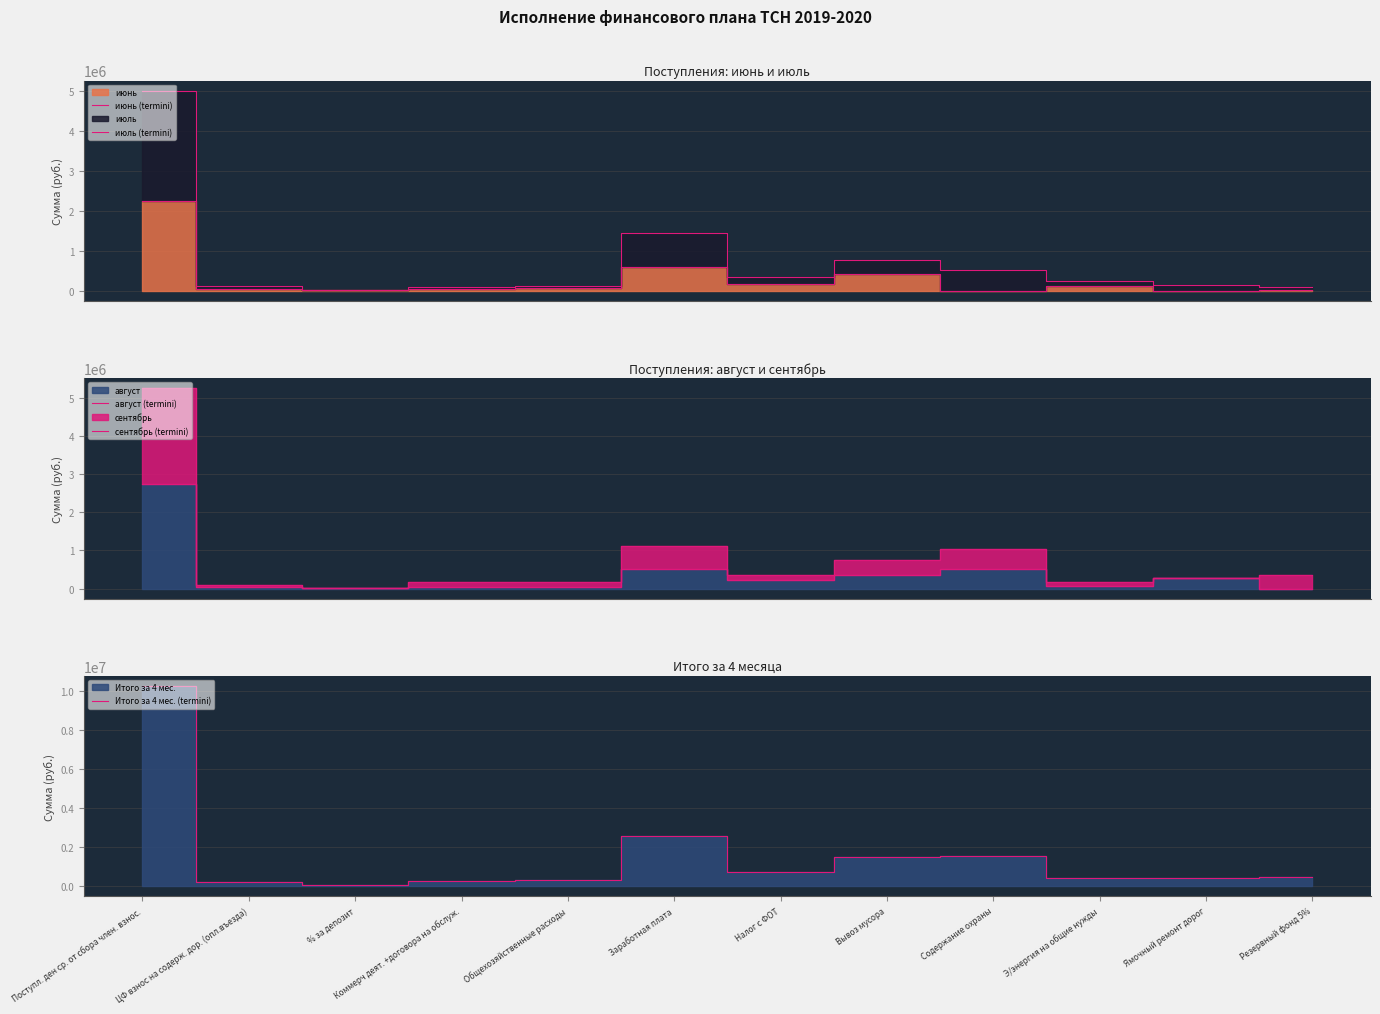

Which series has the largest total across all categories?

Итого за 4 мес. (termini)